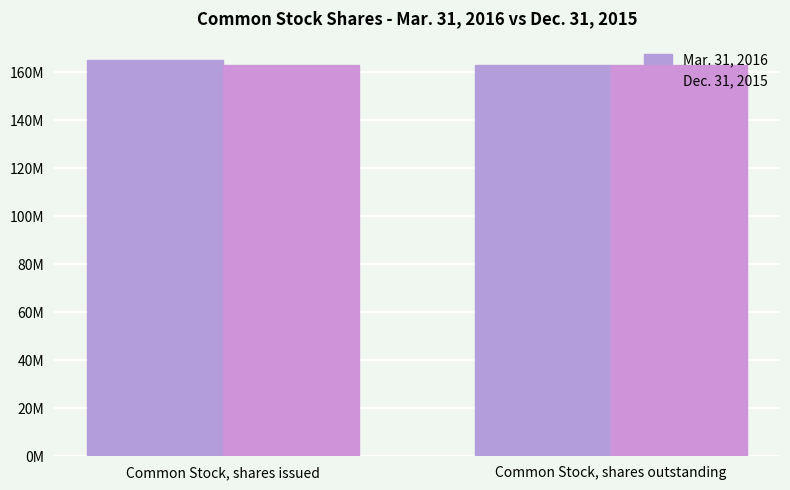

Does the chart contain any negative values?

No